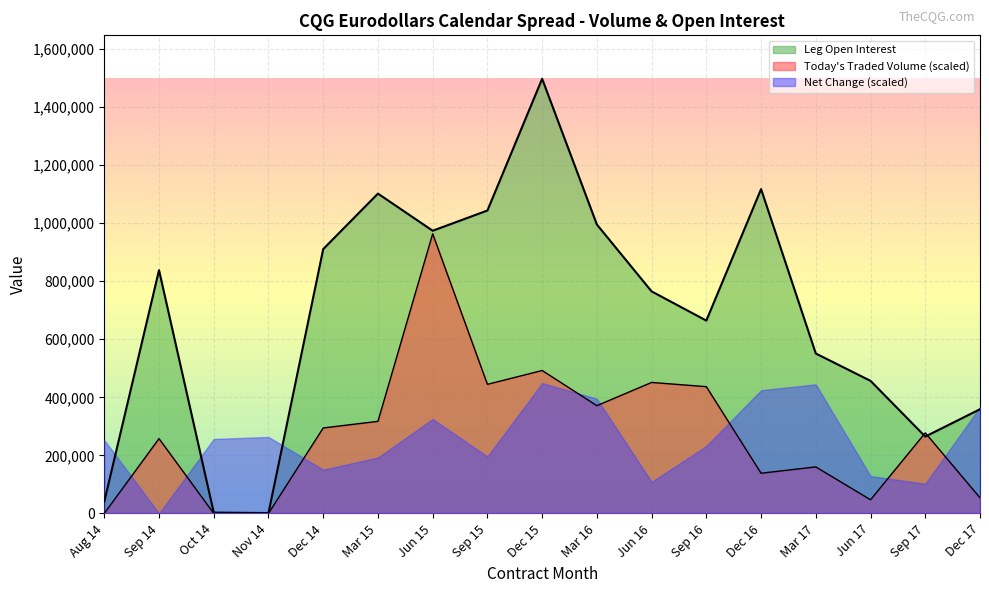

What are all the series names shown in the legend?

Leg Open Interest, Today's Traded Volume (scaled), Net Change (scaled)